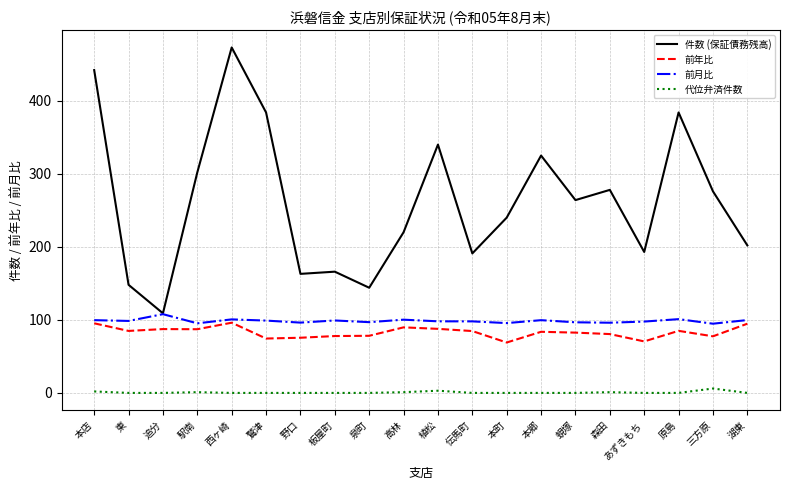

The 件数 (保証債務残高) series shows 384.0 at 原島. True or false?

True